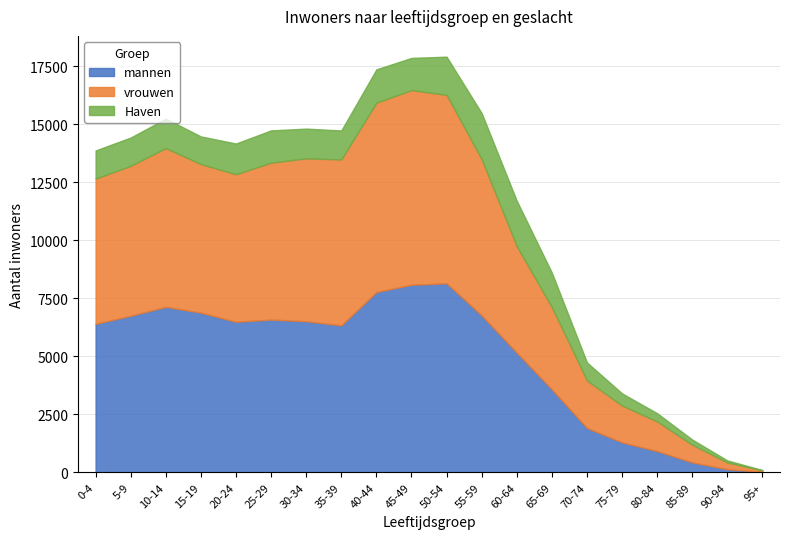

What position from the left is 35-39?

8